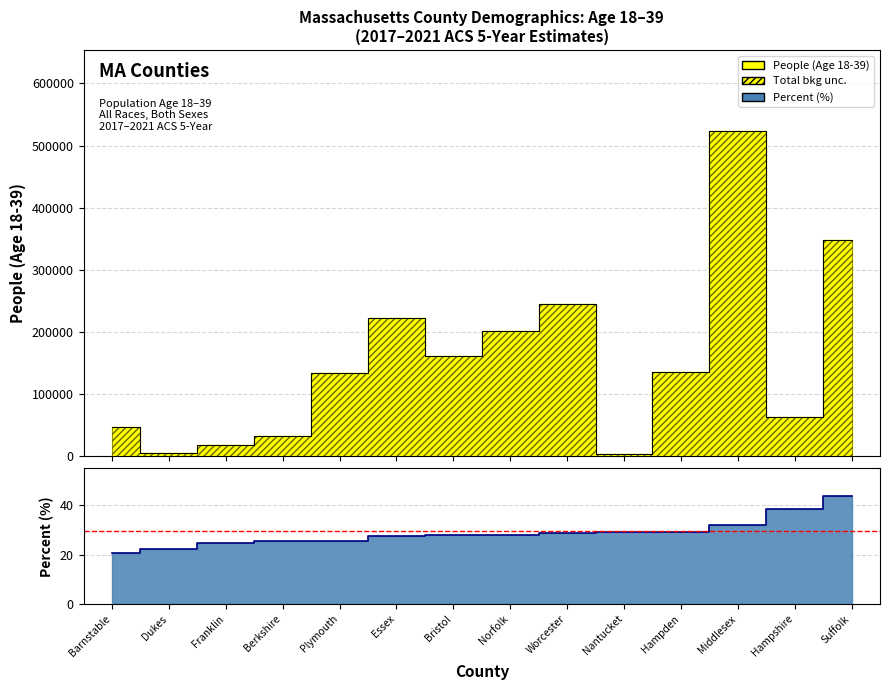

Where is Value (Percent) nearest to the value 32?

Middlesex